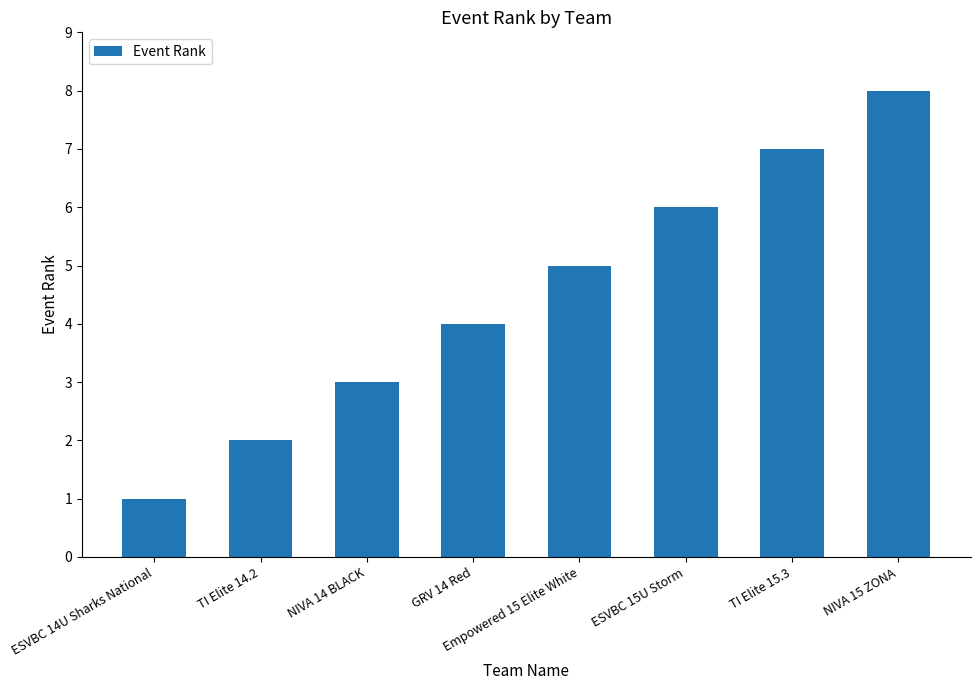

Which category has the lowest value across all series?

ESVBC 14U Sharks National